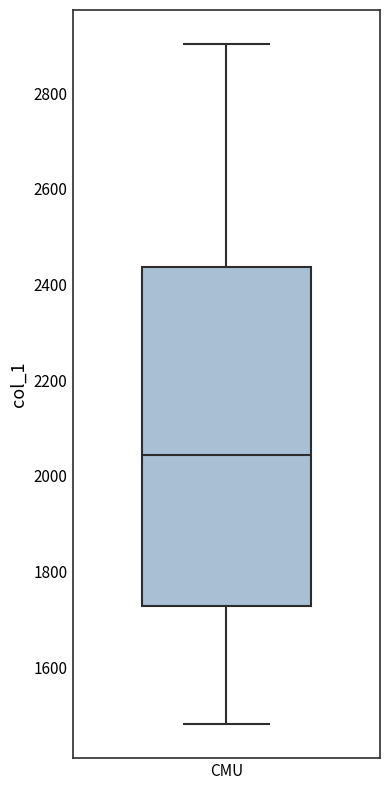

Transcribe this box plot: give where the median line is, the range the box spans, and where the two whiskers end, as read against the y-axis. The values are not printed on the chart, so give them approximately, as read against the axis.

median 2040, box 1720 to 2440, whiskers 1480 to 2900